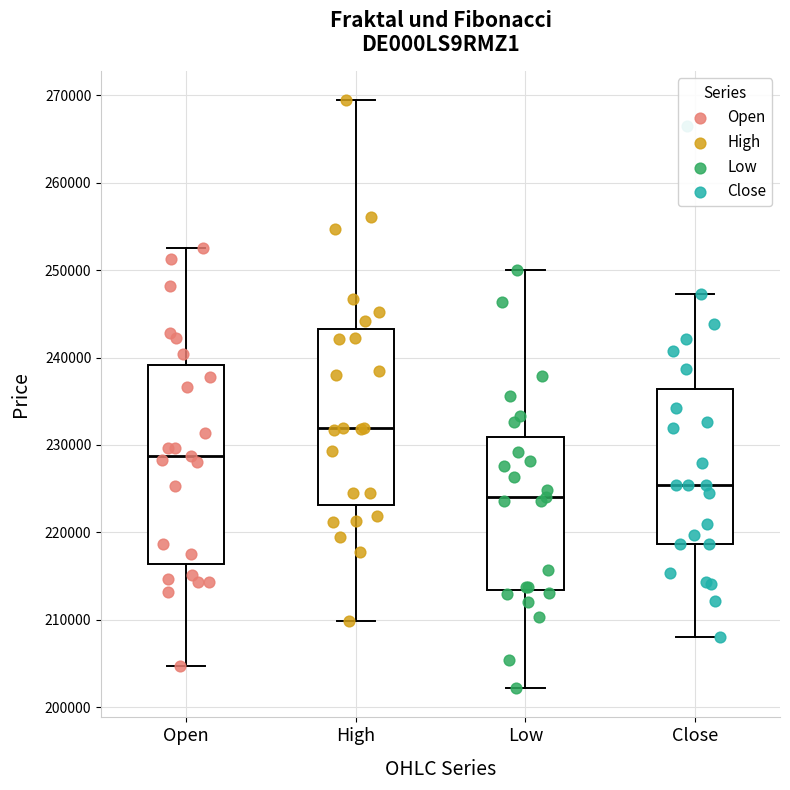

Which box is the tallest, from its lower edge to its upper edge?

Open